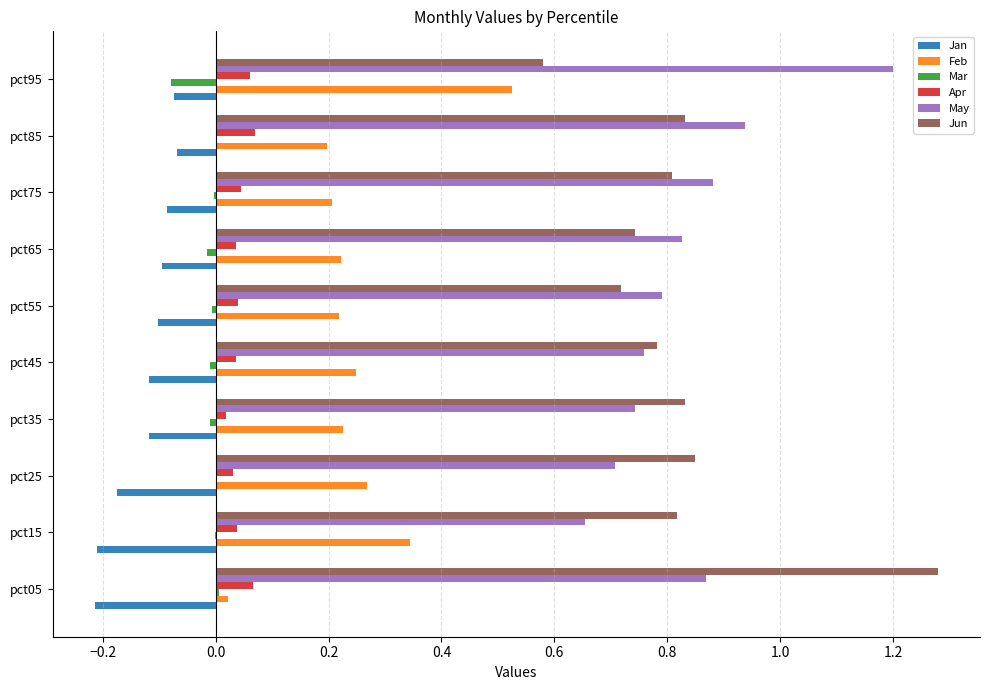

What is the total value across all series at pct95?

2.2